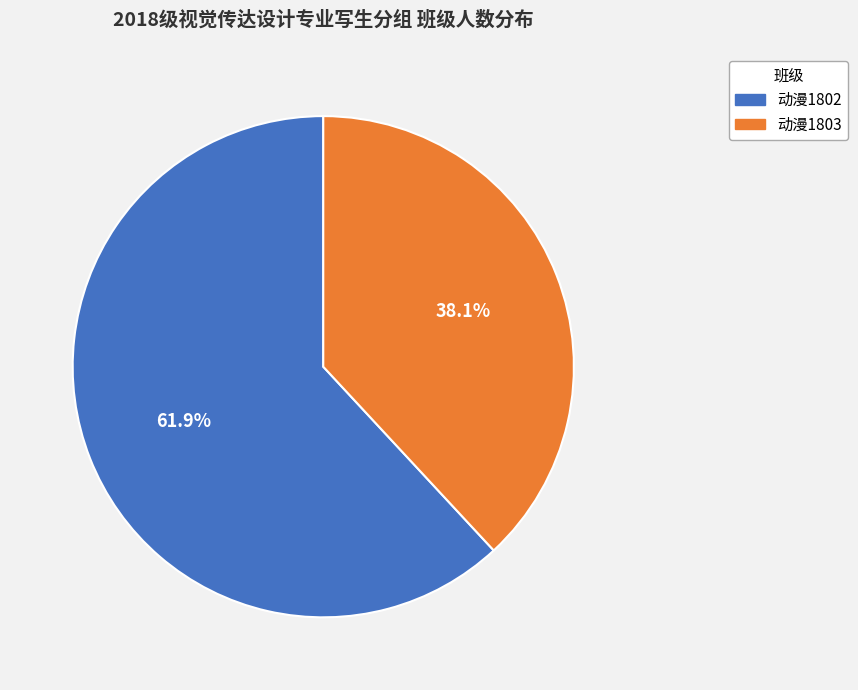

Rank the categories by value from highest to lowest.

动漫1802, 动漫1803